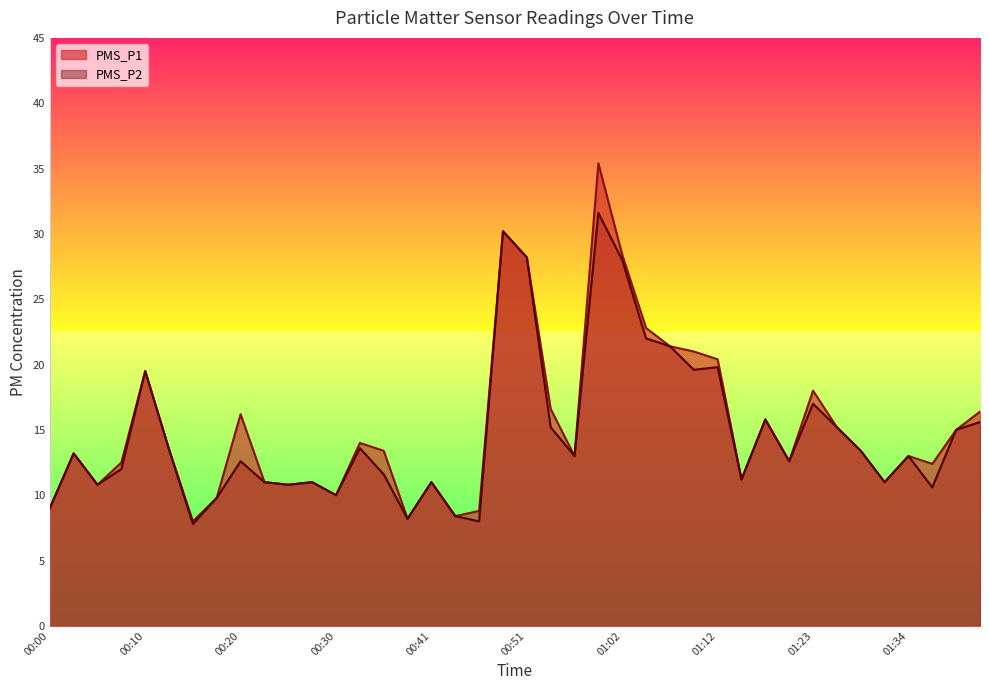

What is the smallest value displayed?

7.8